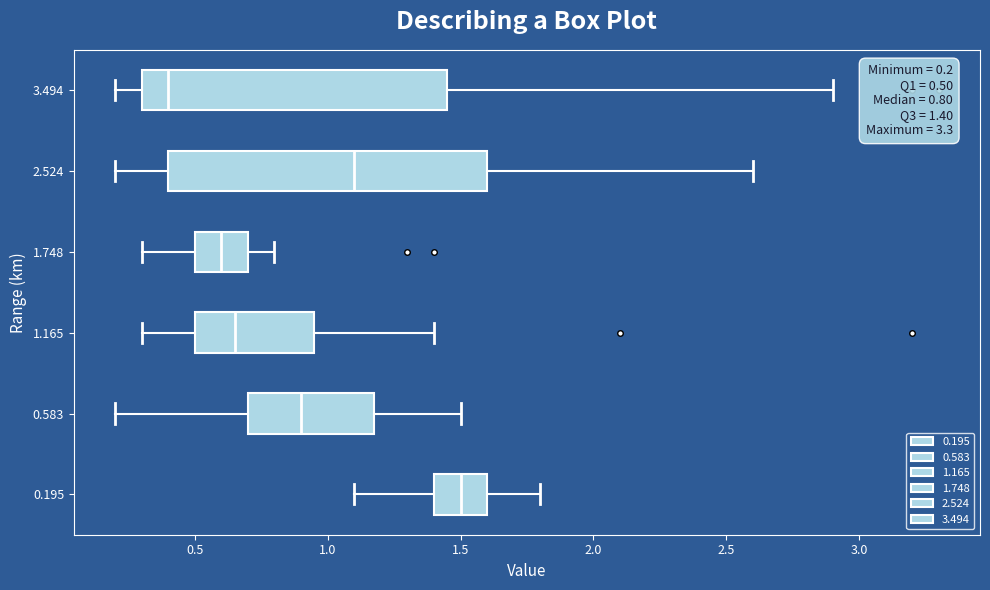

Which box's median line is the furthest to the left?

3.494